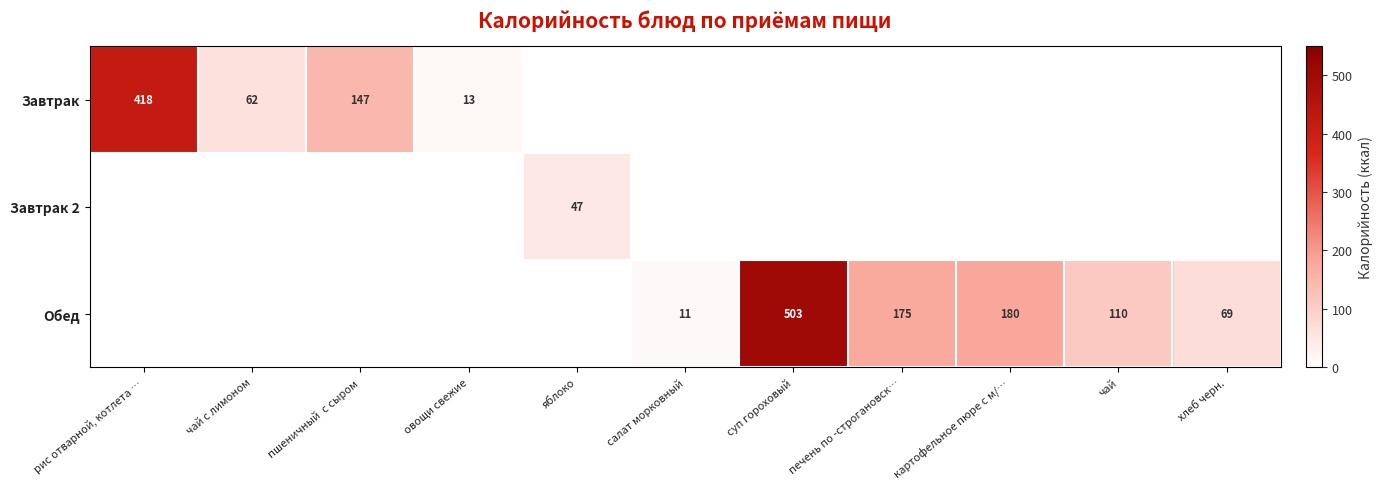

Is it true that Обед equals 110.0 at чай?

True